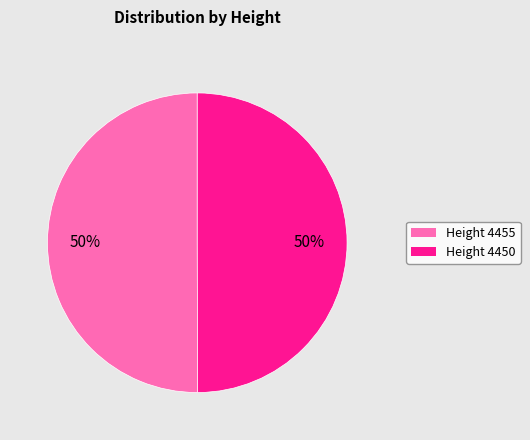

How many segments does this pie chart have?

2